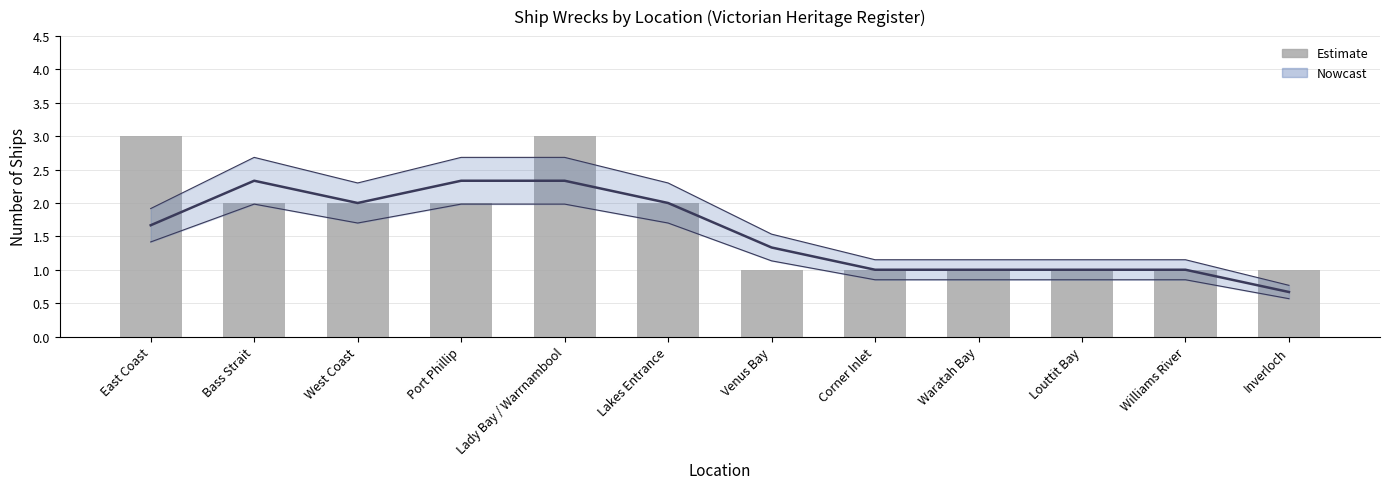

How many values are between 1 and 2?

10